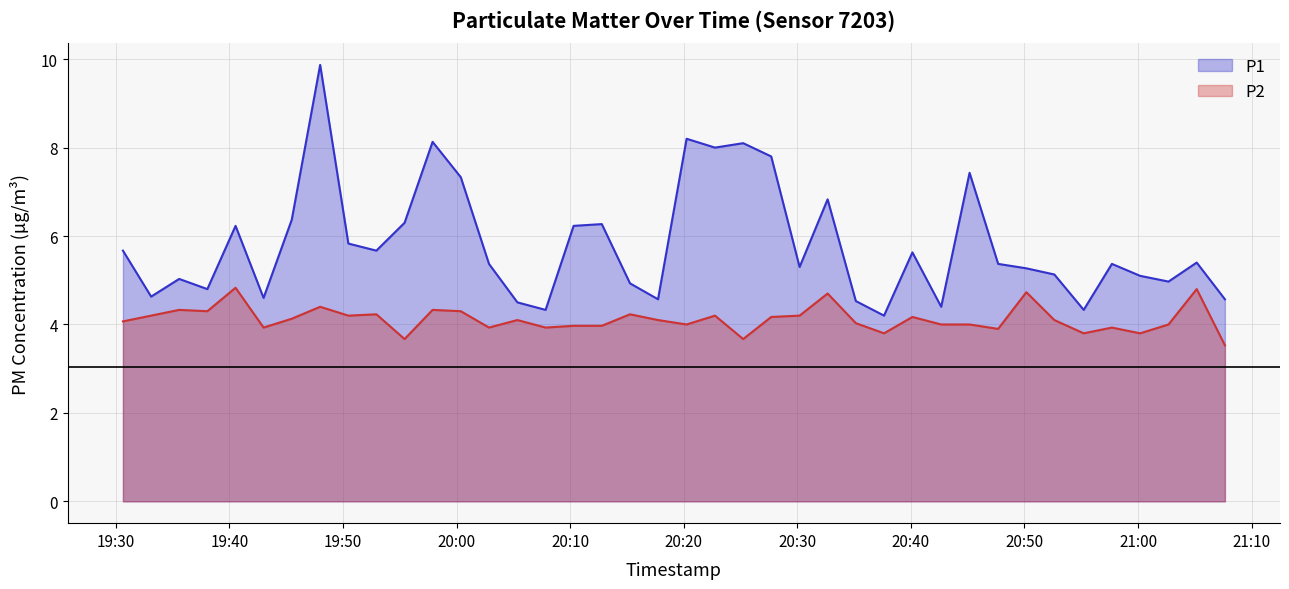

Reading right to left, transcribe all the data shown in this chart.

P1: 4.6	5.4	5.0	5.1	5.4	4.3	5.1	5.3	5.4	7.4	4.4	5.6	4.2	4.5	6.8	5.3	7.8	8.1	8.0	8.2	4.6	4.9	6.3	6.2	4.3	4.5	5.4	7.3	8.1	6.3	5.7	5.8	9.9	6.4	4.6	6.2	4.8	5.0	4.6	5.7
P2: 3.5	4.8	4.0	3.8	3.9	3.8	4.1	4.7	3.9	4.0	4.0	4.2	3.8	4.0	4.7	4.2	4.2	3.7	4.2	4.0	4.1	4.2	4.0	4.0	3.9	4.1	3.9	4.3	4.3	3.7	4.2	4.2	4.4	4.1	3.9	4.8	4.3	4.3	4.2	4.1